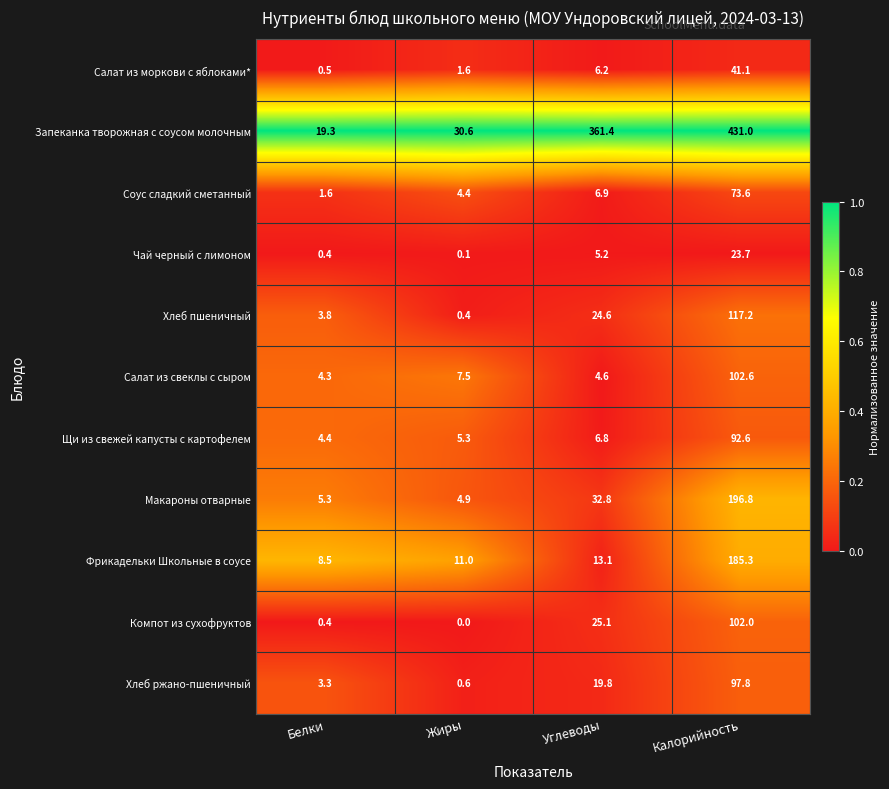

The value of Запеканка творожная с соусом молочным at Белки is 33.9. True or false?

False